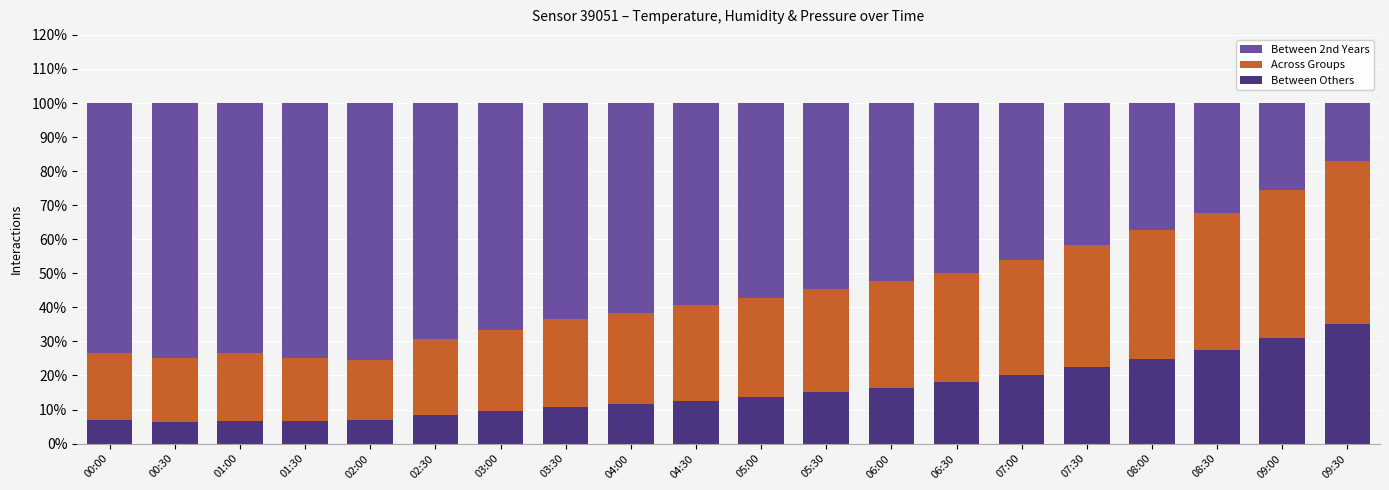

What is the lowest value of the Between Others series?

6.5